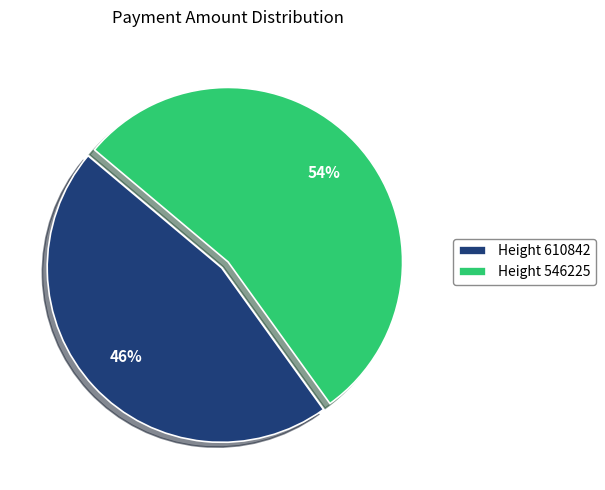

Count the number of slices in the pie.

2